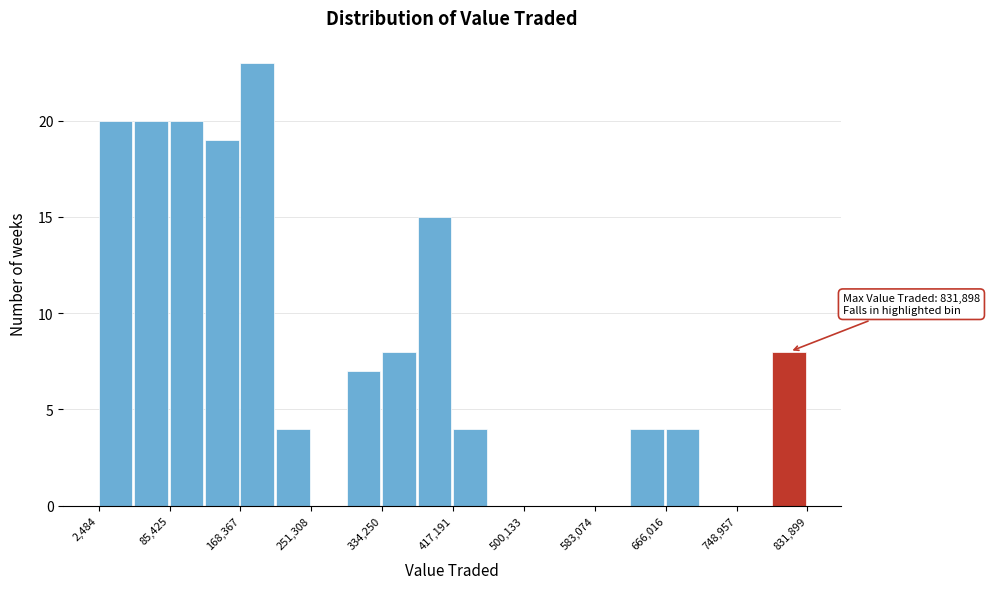

Over which range of the x-axis is the bar tallest?

170000 to 210000